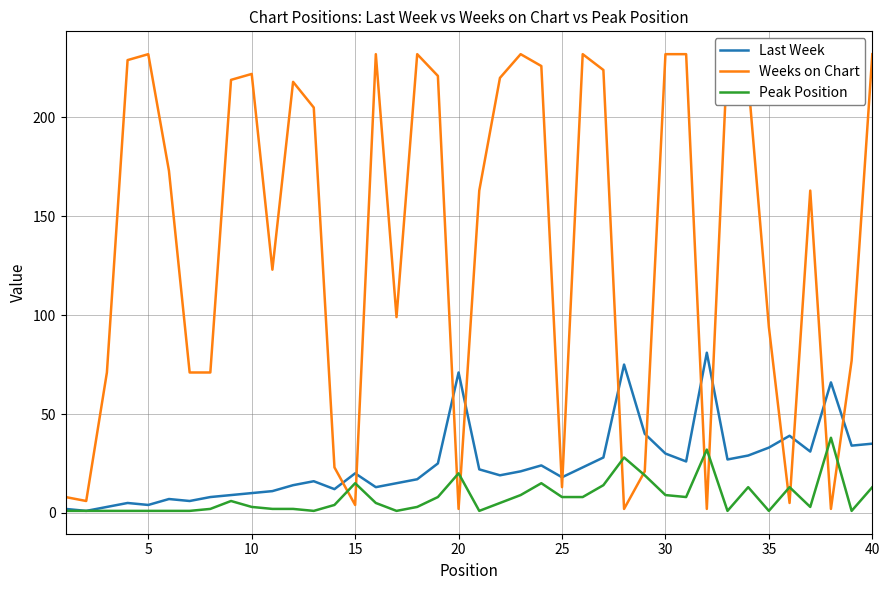

Is the value of Peak Position at 30 greater than the value of Last Week at 35?

No